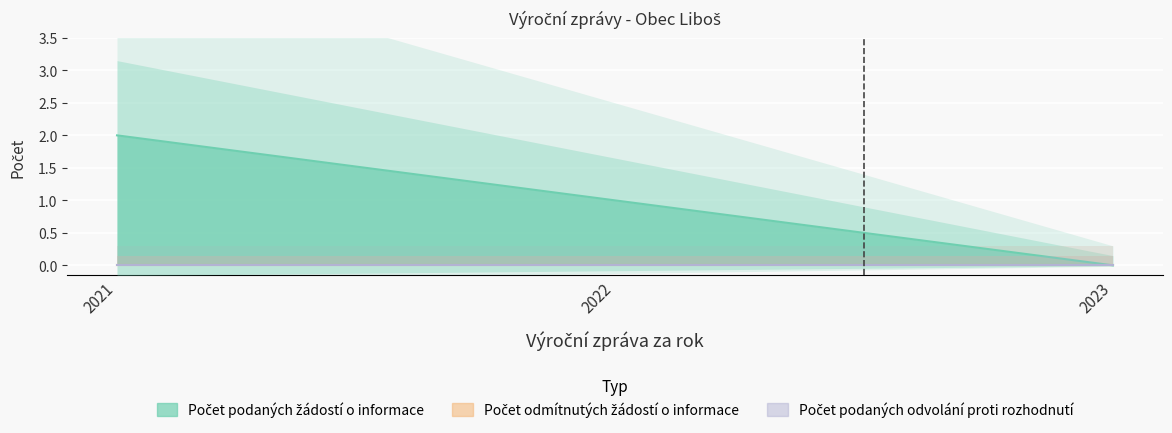

Reading right to left, transcribe all the data shown in this chart.

Počet podaných žádostí o informace: 2023=0	2022=1	2021=2
Počet odmítnutých žádostí o informace: 2023=0	2022=0	2021=0
Počet podaných odvolání proti rozhodnutí: 2023=0	2022=0	2021=0